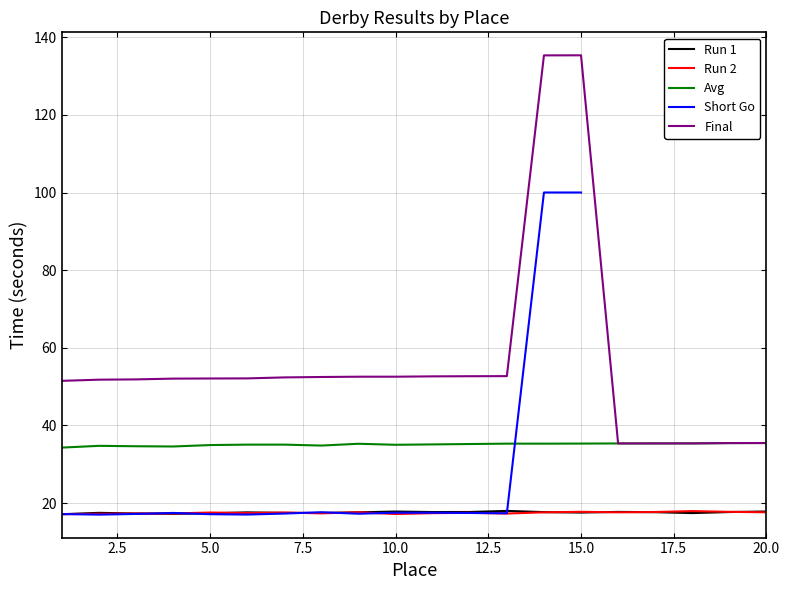

True or false: Avg has a value of 58.3 at 10.0.

False